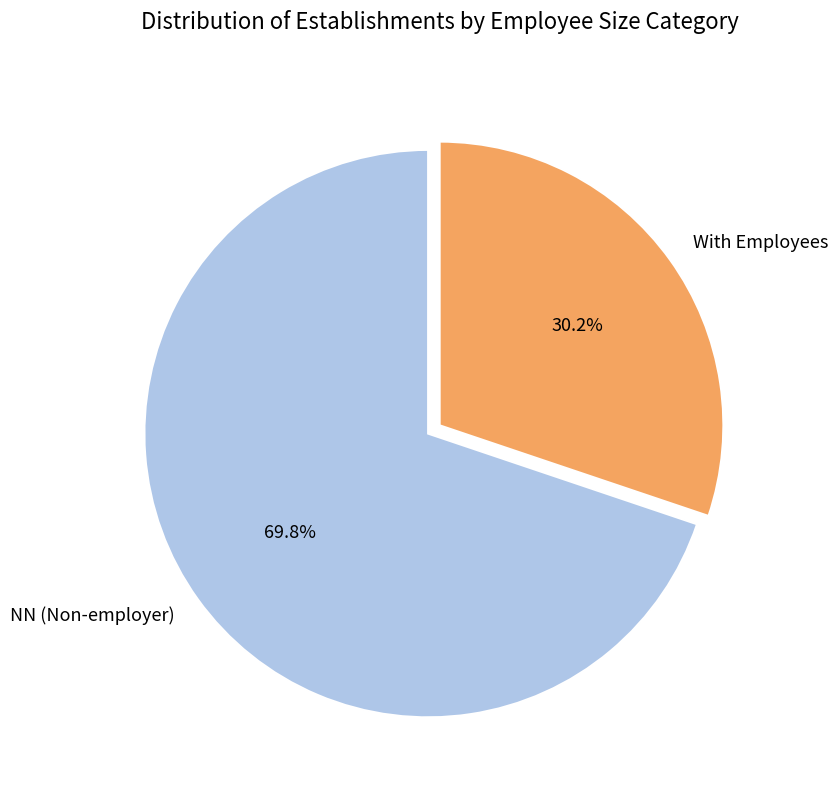

What is the total percentage of With Employees and NN (Non-employer)?

100.0%